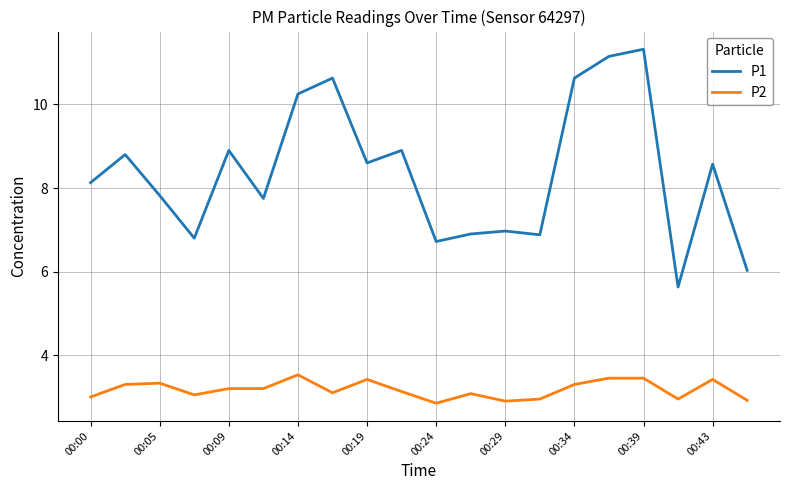

What is the difference between the maximum and minimum values in the P1 series?

5.7